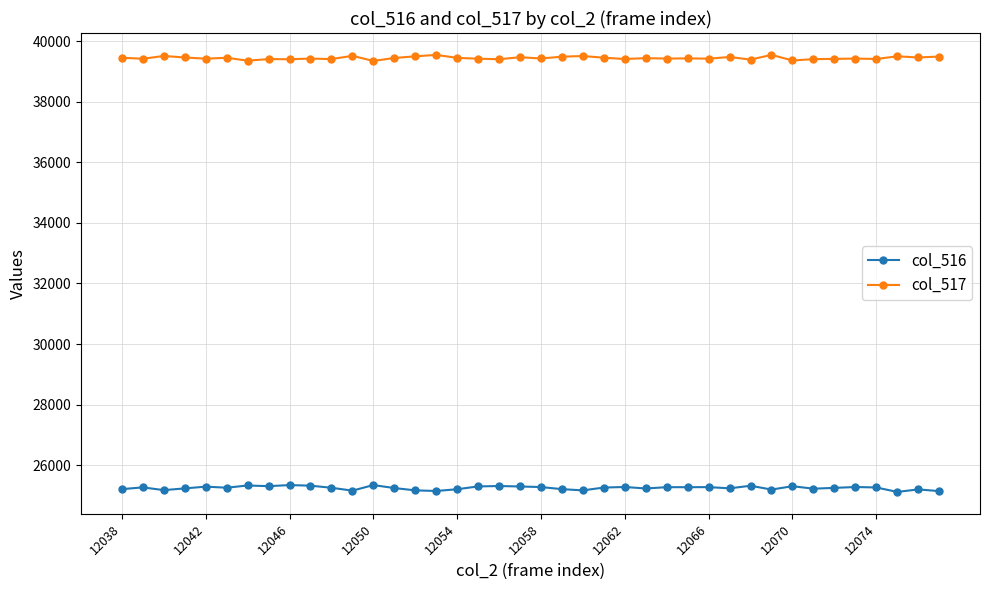

Does the chart have visible grid lines?

Yes